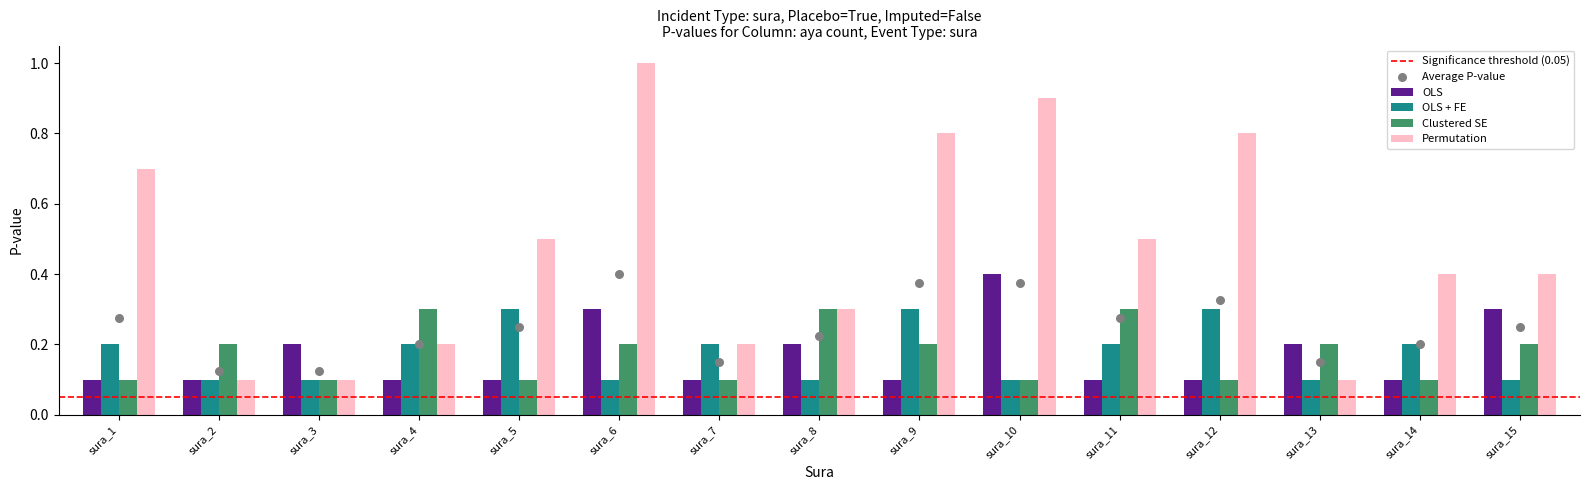

What are all the series names shown in the legend?

OLS, OLS + FE, Clustered SE, Permutation